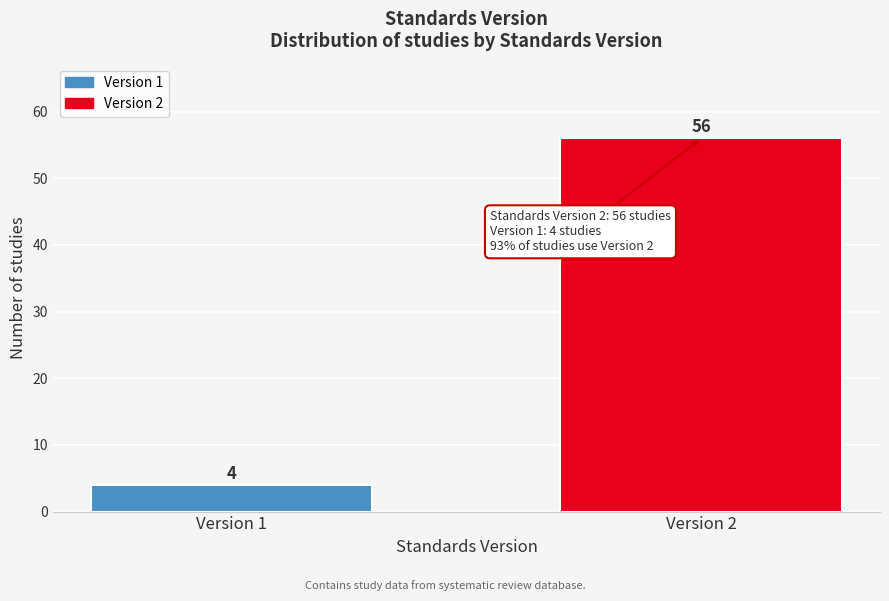

Reading left to right, transcribe all the data shown in this chart.

Version 1=4	Version 2=56